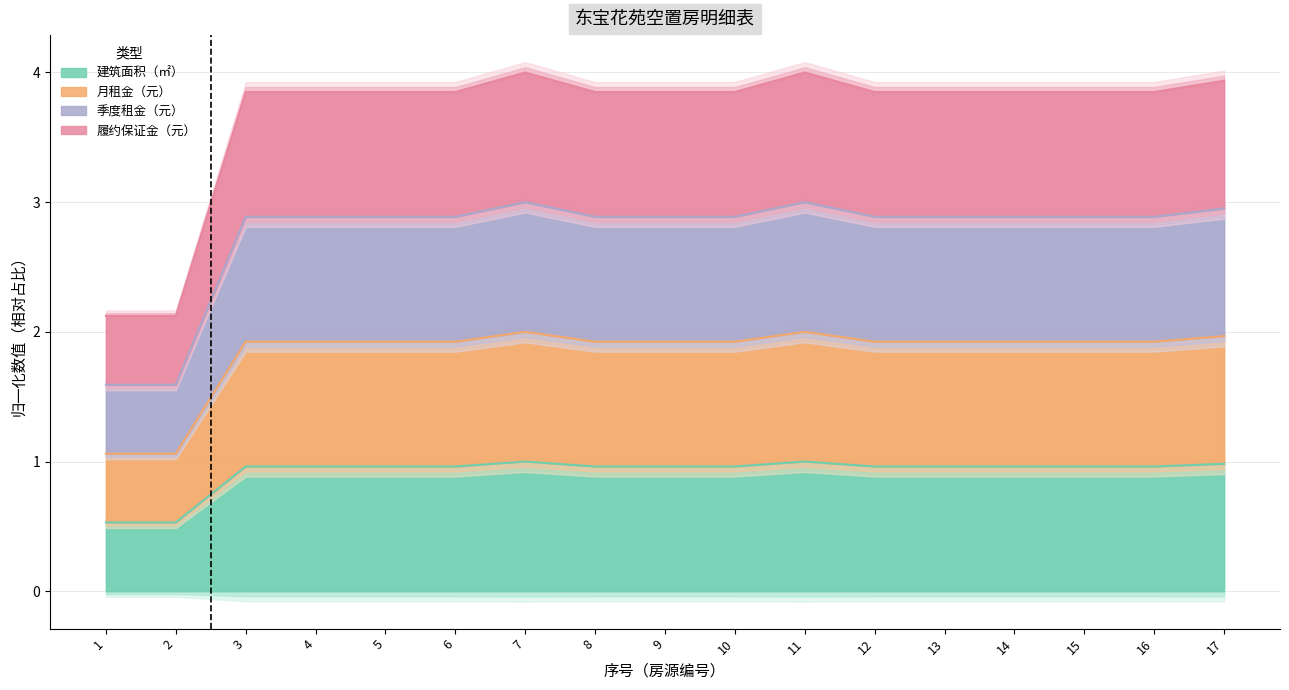

Which category has the highest value across all series?

7